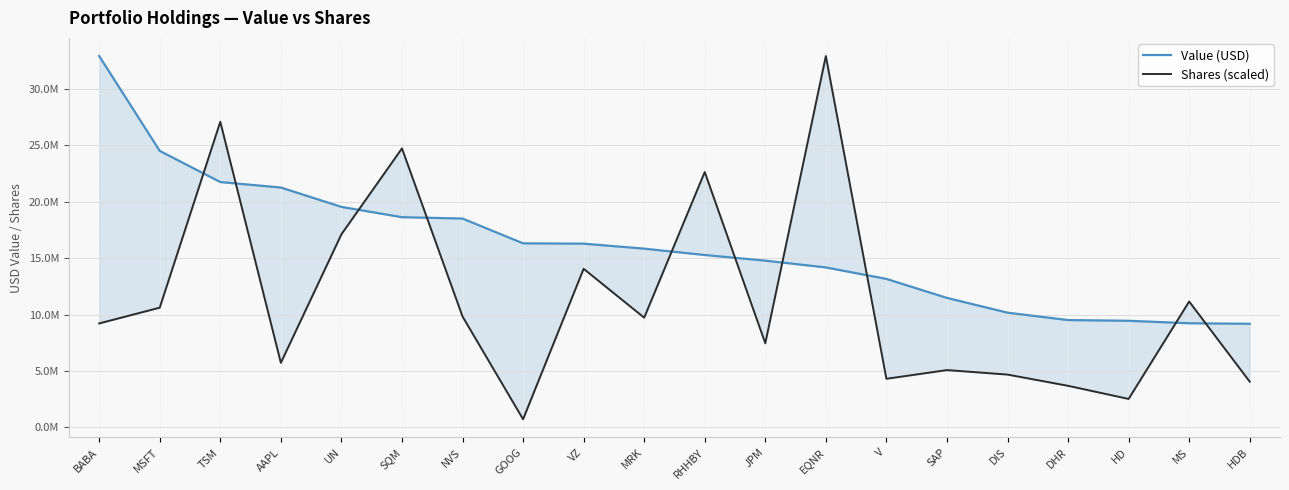

What is the maximum value for Value (USD)?

32933000.0